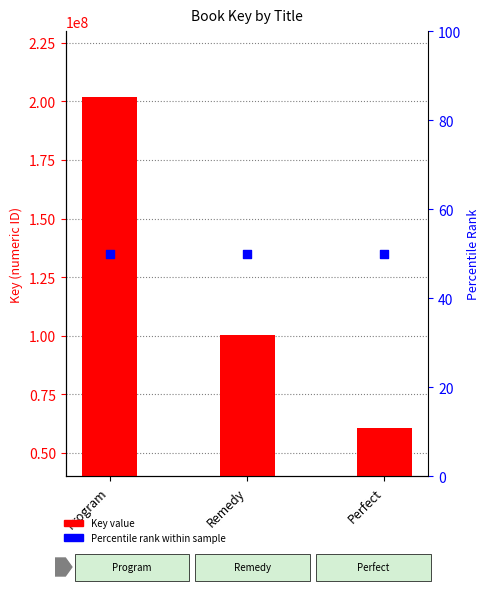

Which series reaches the minimum Y coordinate?

Percentile rank within sample